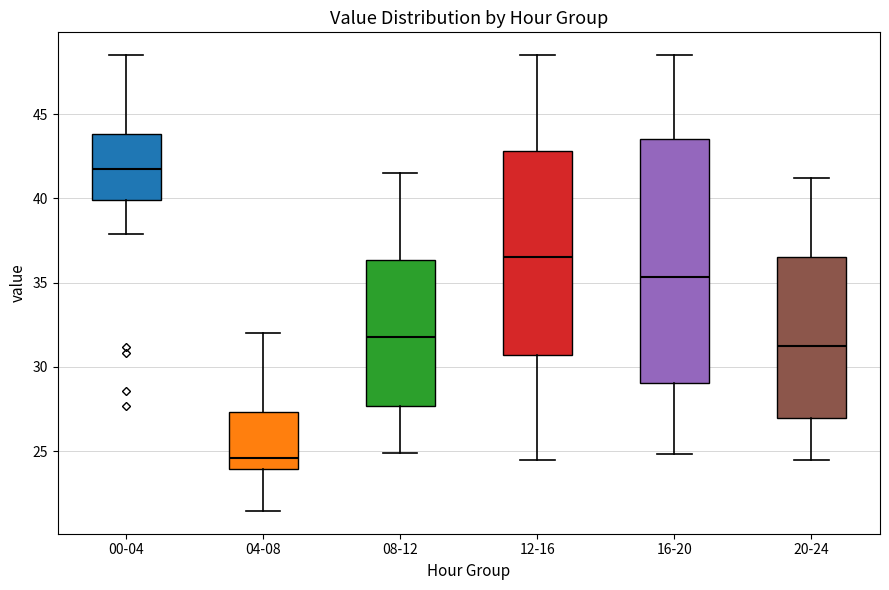

Which box has the lowest median line?

04-08